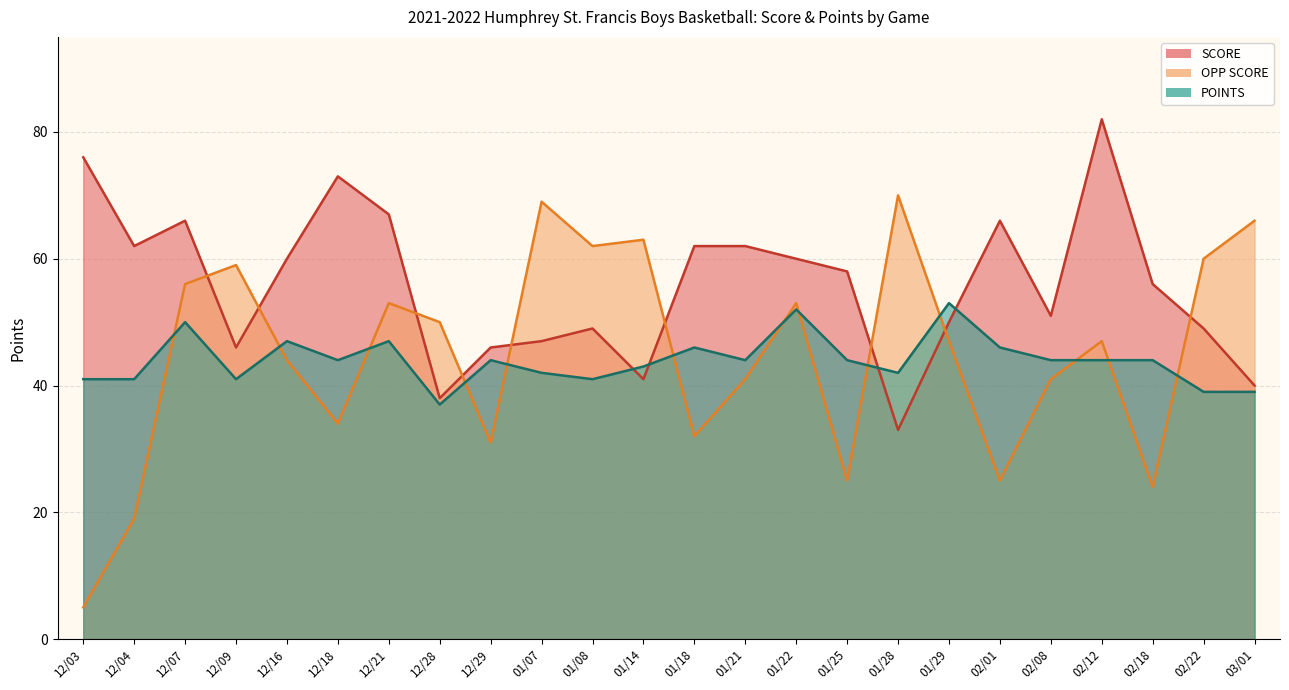

What value does the SCORE series have at 01/14, to the nearest 5?

40